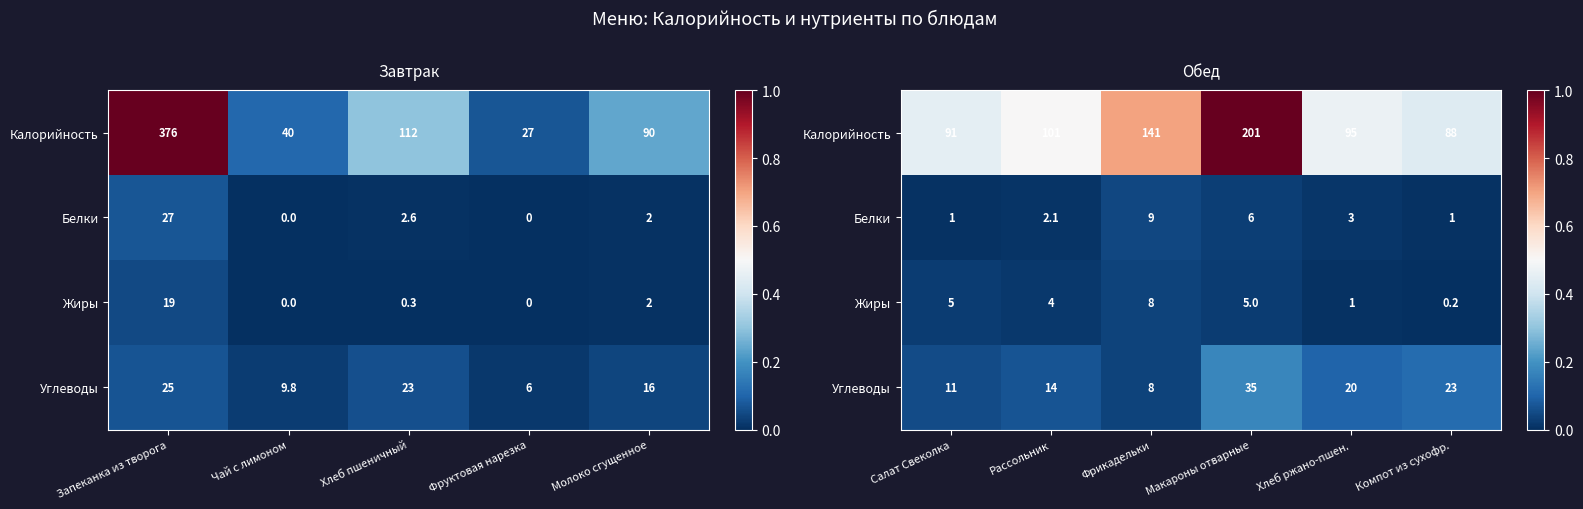

Which series changed the most between Рассольник and Макароны отварные?

Калорийность